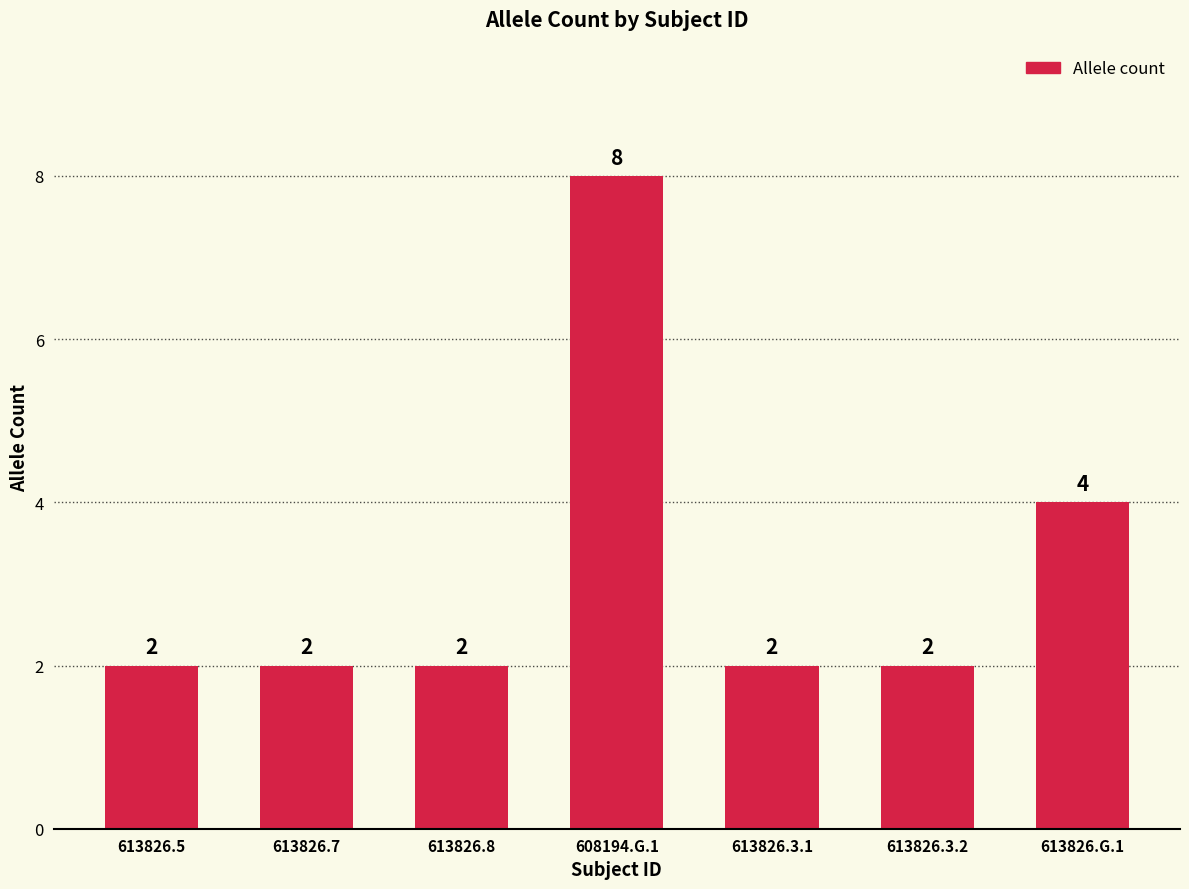

What is the sum of all values?

22